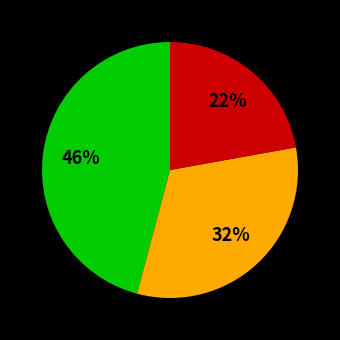

Is there a majority slice in this chart?

No